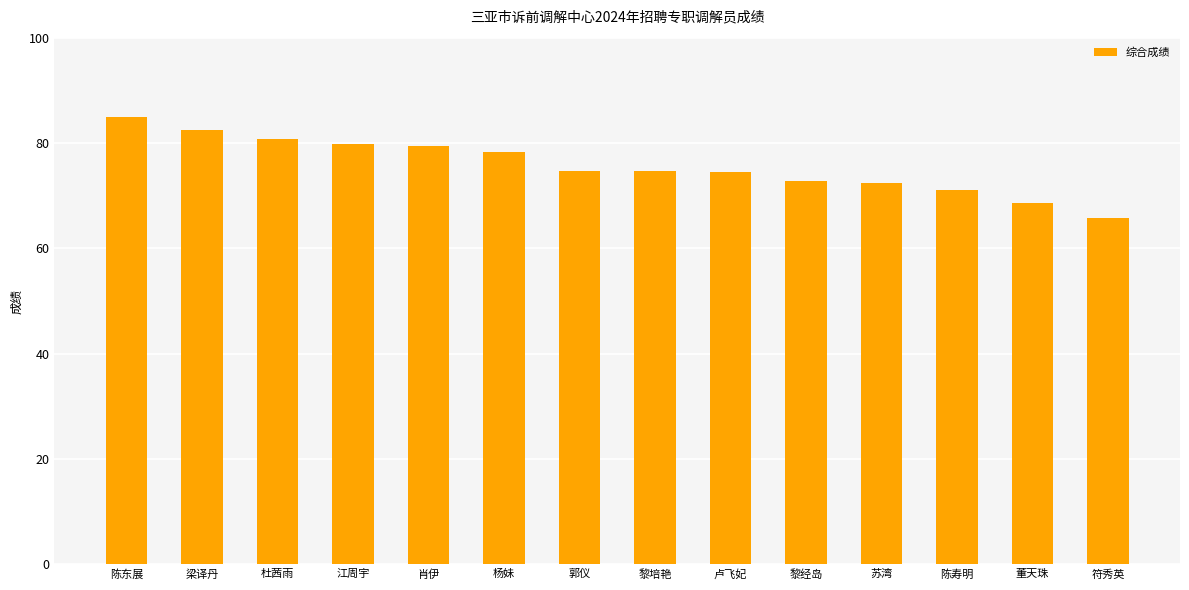

Where does the data first go above 74?

陈东展